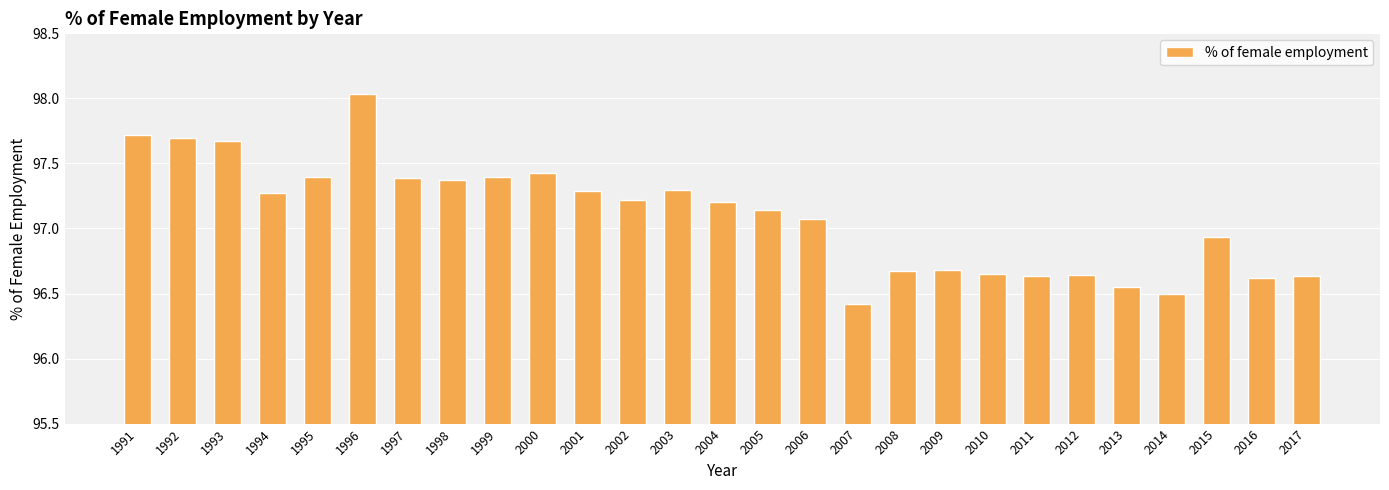

Count the number of values greater than 97.

16